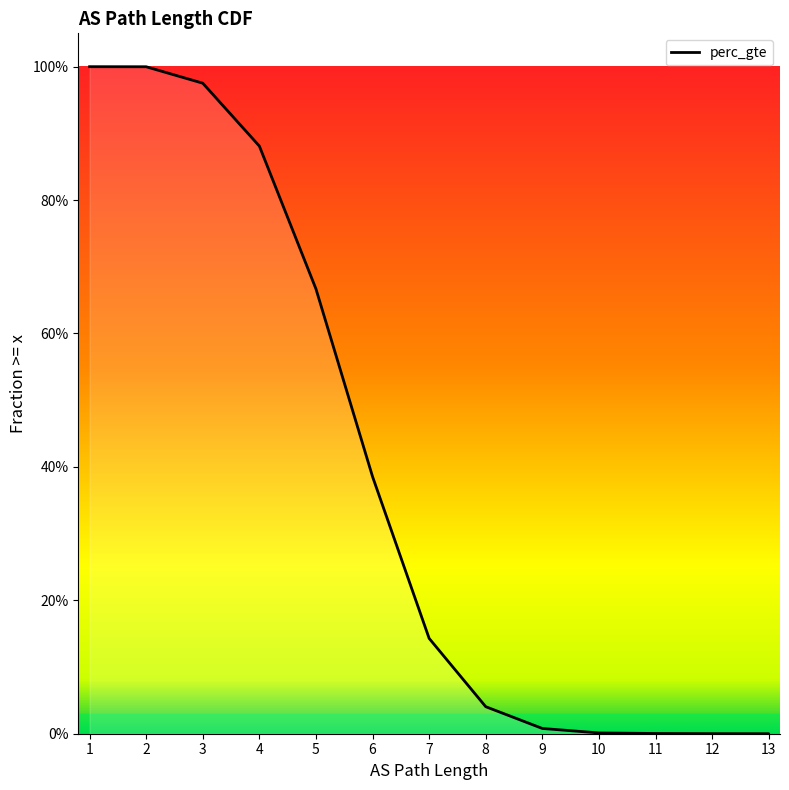

Which label corresponds to the largest value in the chart?

1